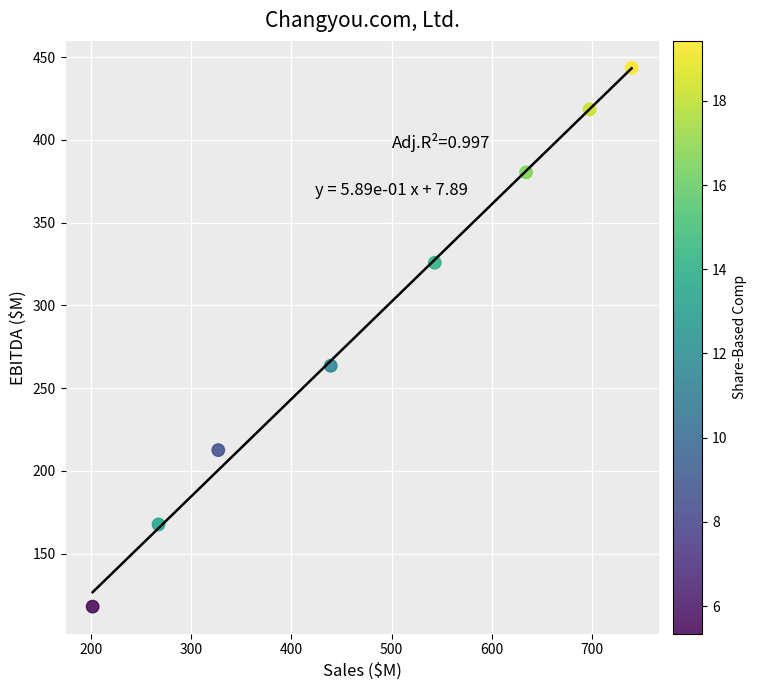

What Y value in the scatter plot is closest to 280?

263.5